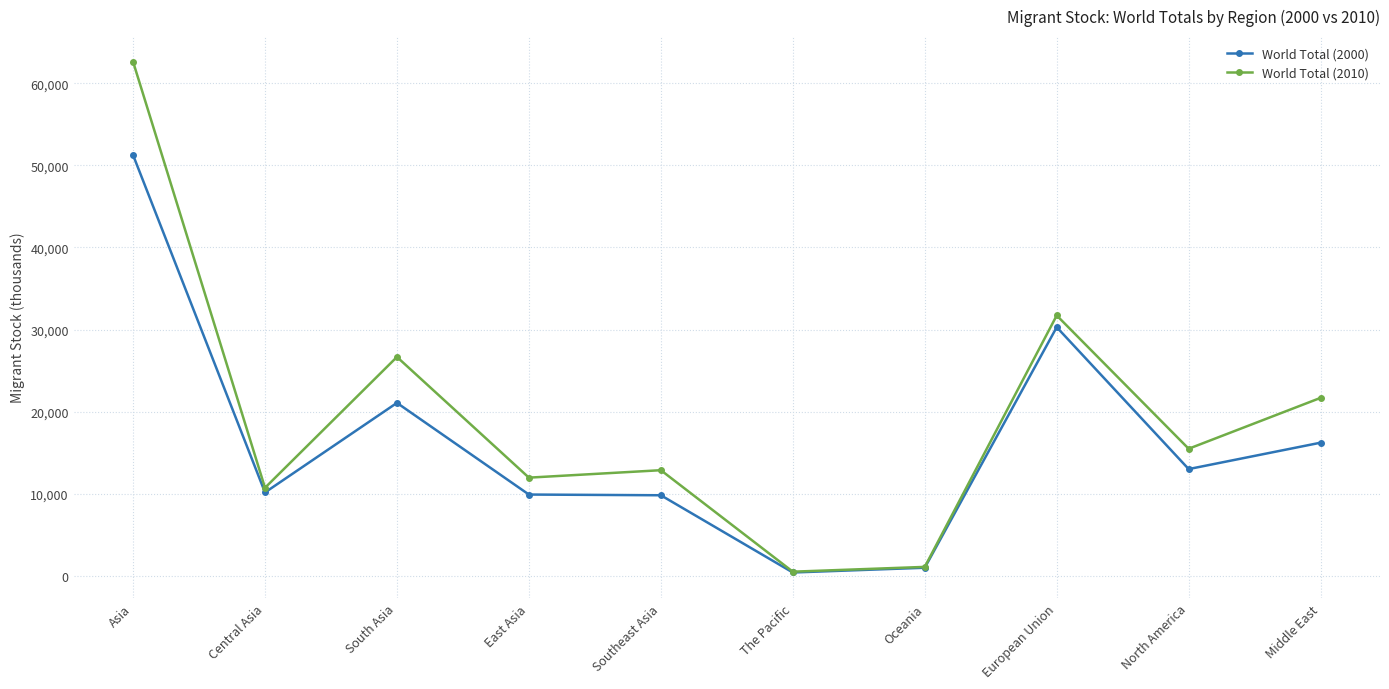

Is the value of World Total (2000) at Central Asia greater than the value of World Total (2010) at Middle East?

No